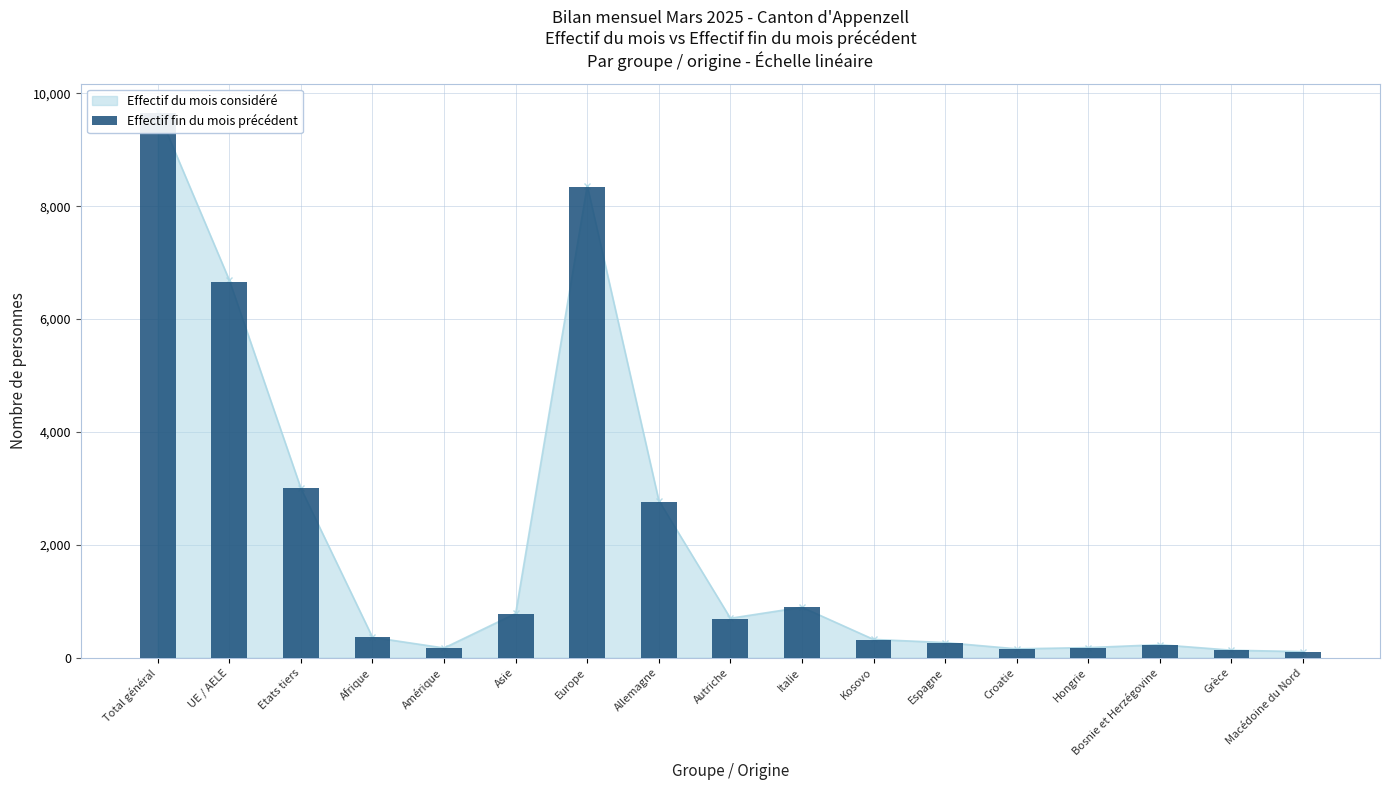

The chart shows a value of 5003 at Total général. True or false?

False